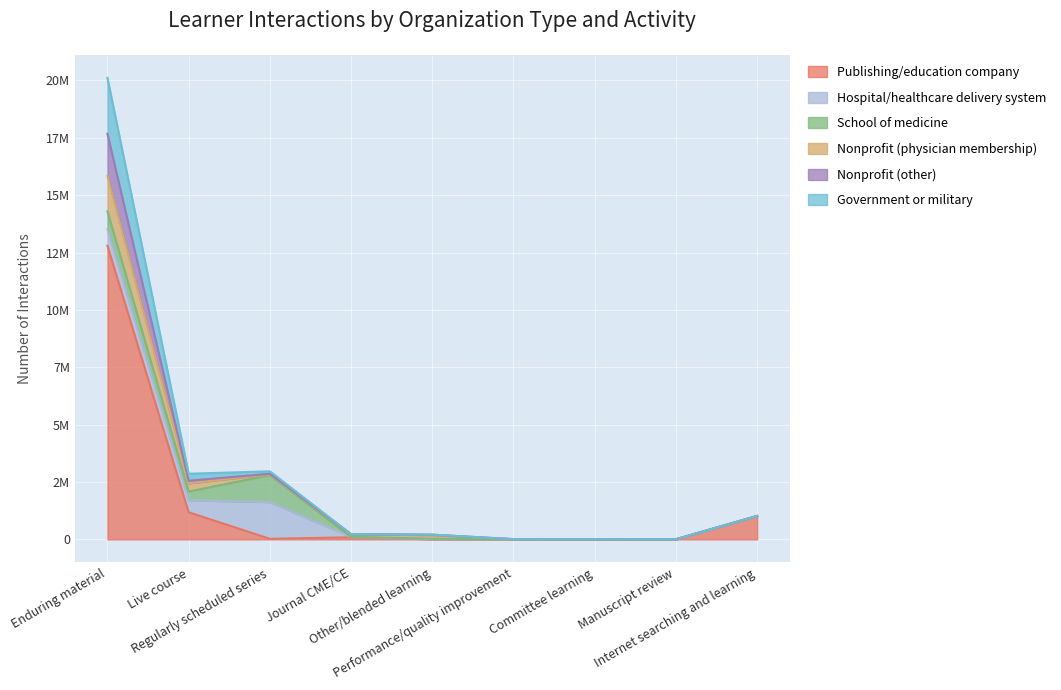

Rank the categories by Nonprofit (other) value from lowest to highest.

Performance/quality improvement, Manuscript review, Committee learning, Other/blended learning, Journal CME/CE, Internet searching and learning, Regularly scheduled series, Live course, Enduring material